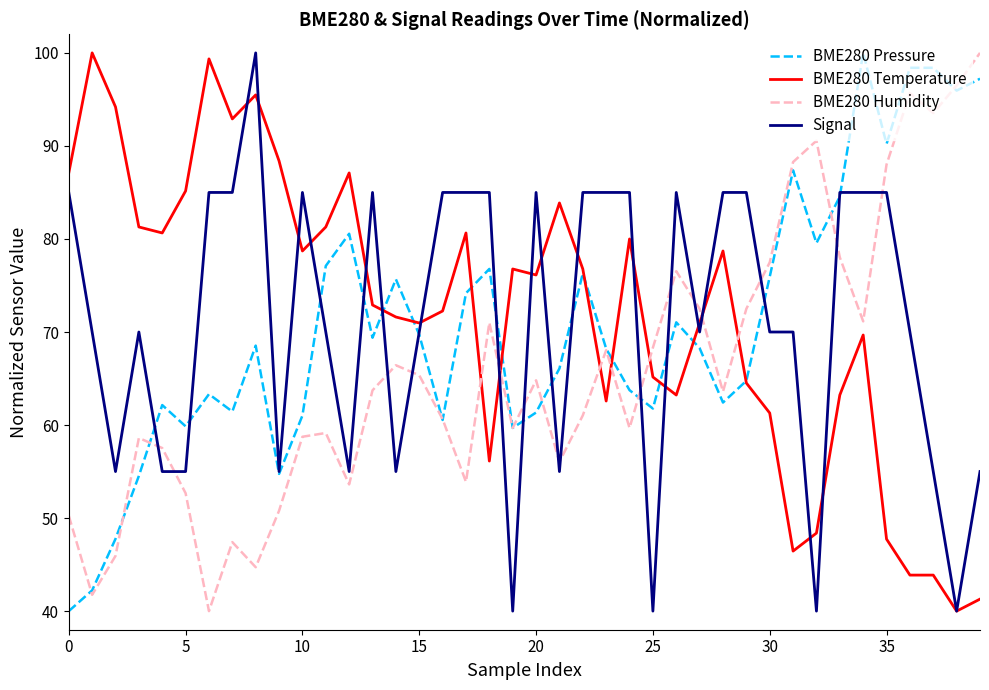

What is the sum of all BME280 Humidity values?

2644.1